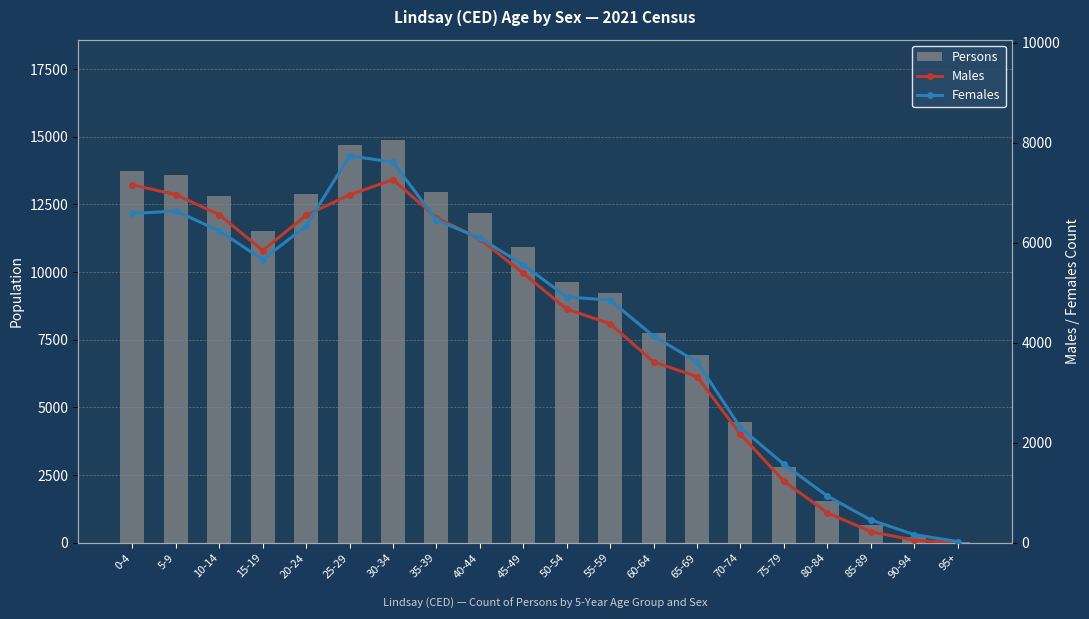

At which label is Females closest to 3881?

60-64